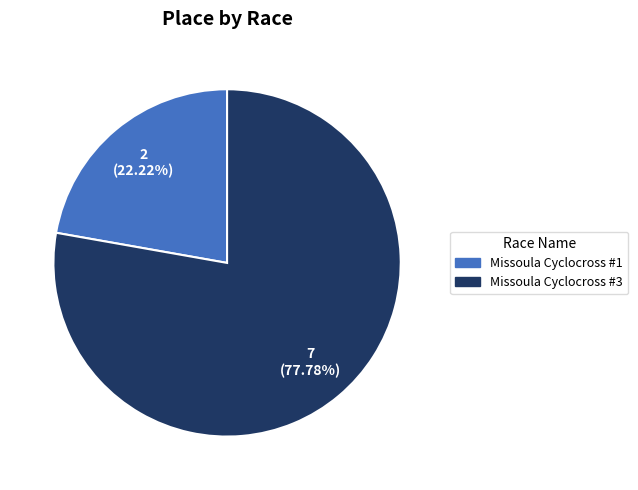

Do Missoula Cyclocross #3 and Missoula Cyclocross #1 together represent more than half of the pie?

Yes